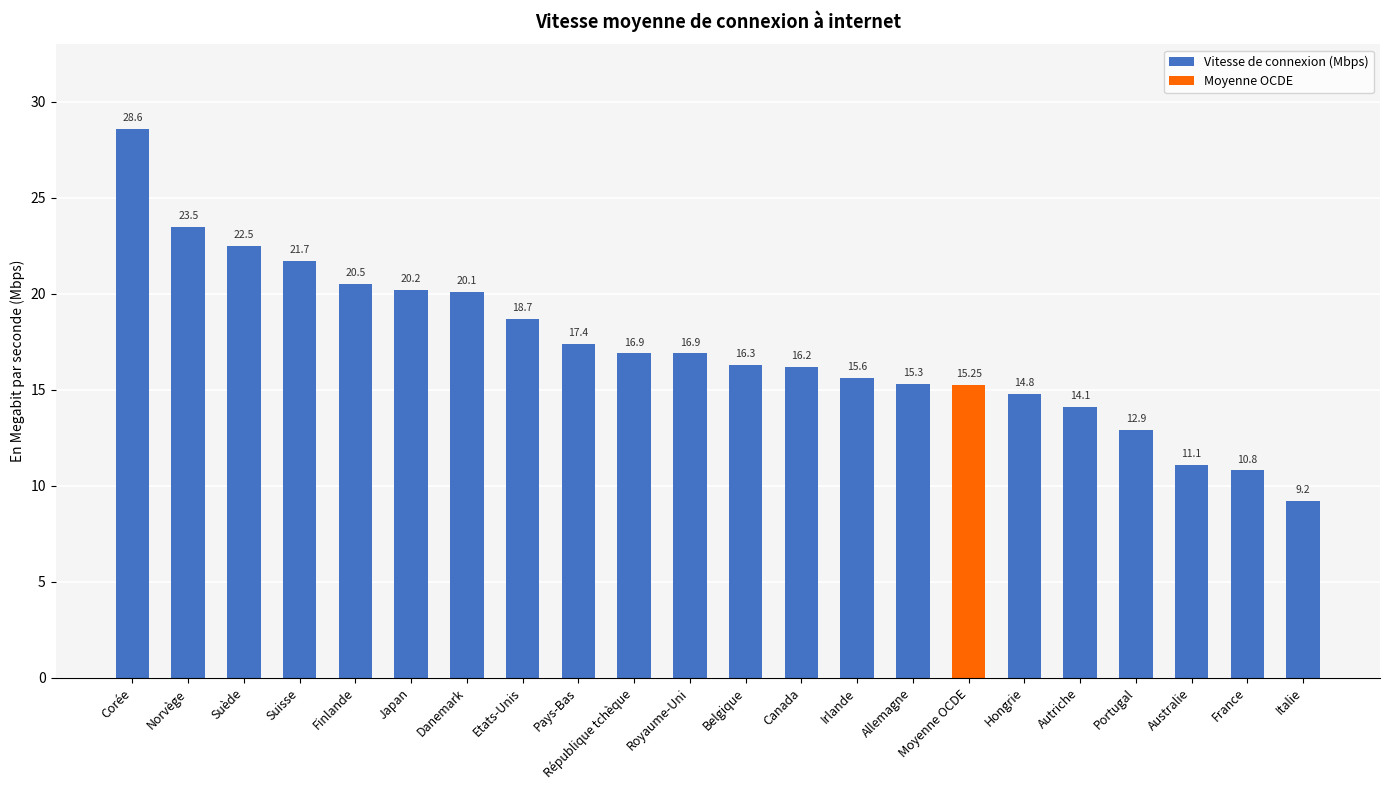

What is the sum of the values at Norvège and Danemark?

43.6